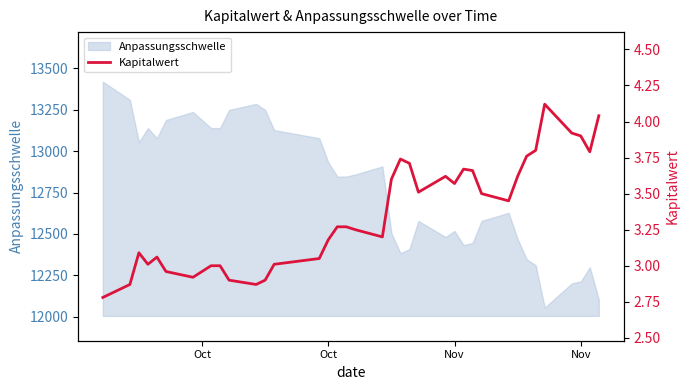

How many values exceed 3?

28